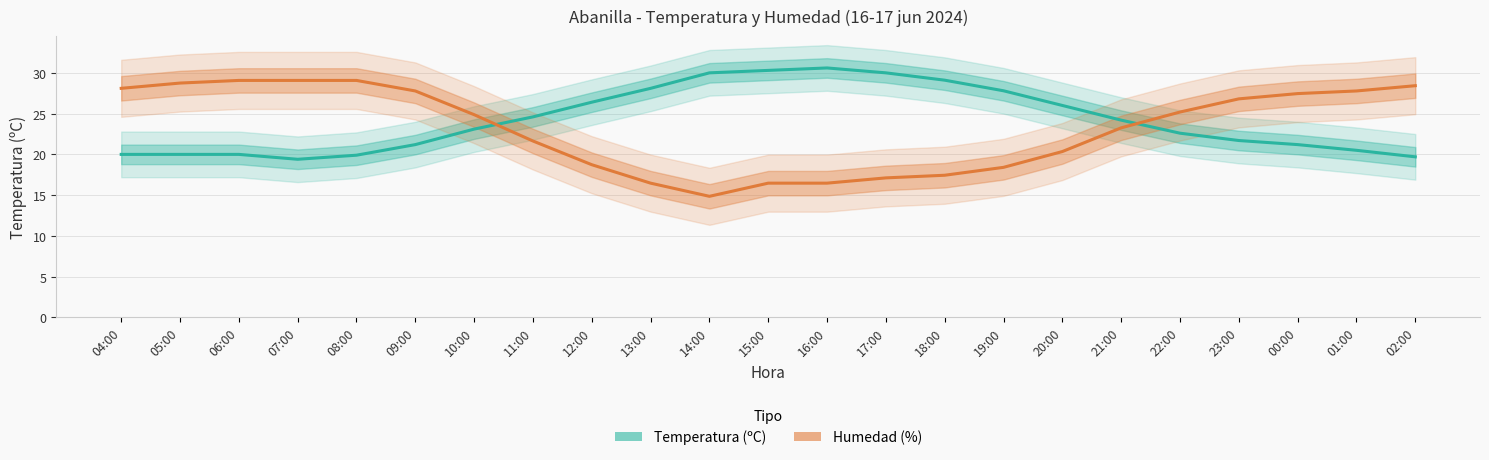

How many lines are shown in the chart?

2